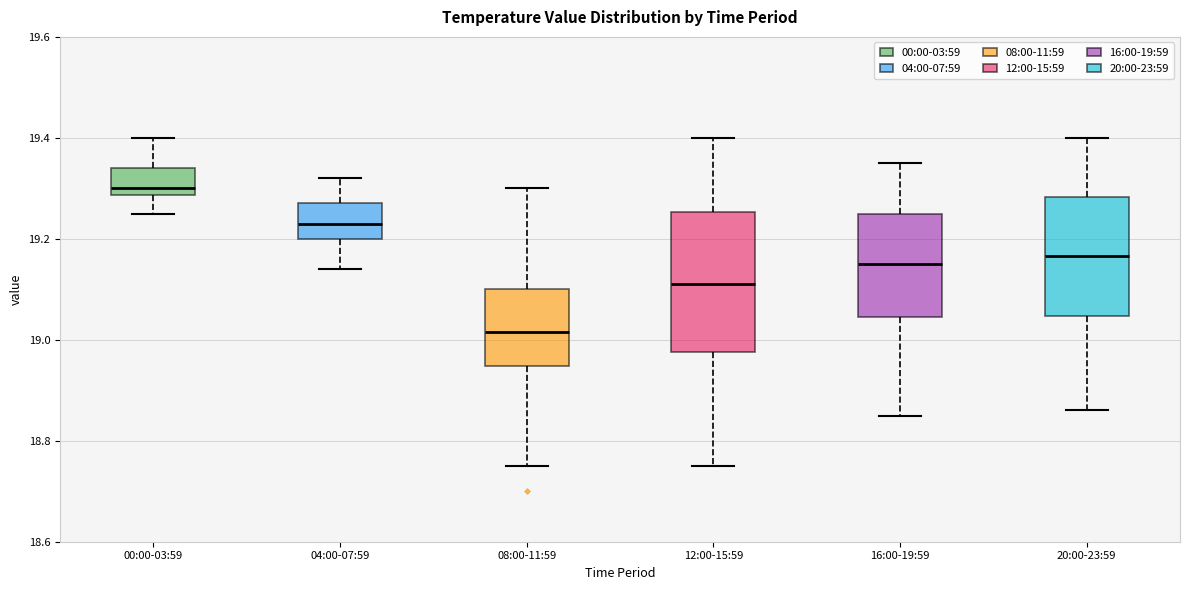

Where is the lower edge of the box for 04:00-07:59 on the y-axis? The values are not printed on the chart, so give them approximately, as read against the axis.

19.20